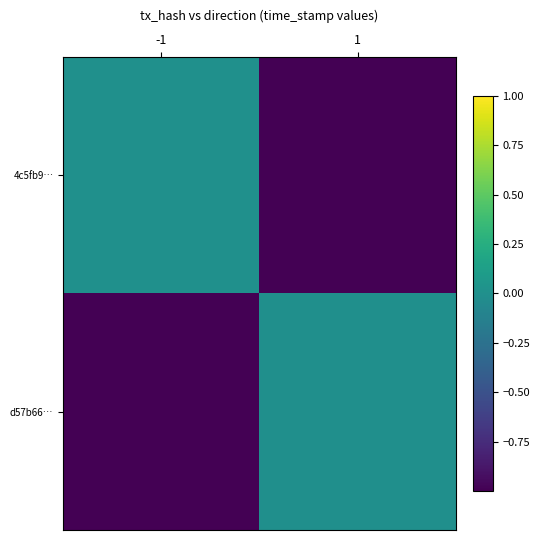

What is the total value across all series at -1?

-1.0